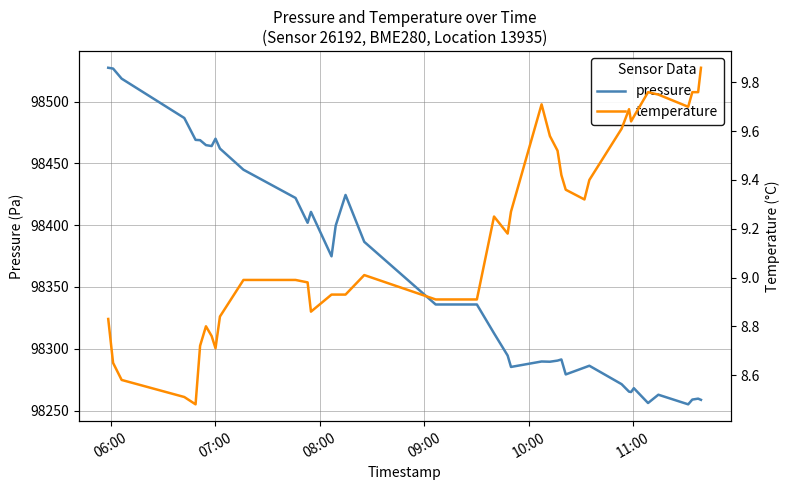

True or false: temperature has more than 0 points higher than both neighbors.

True